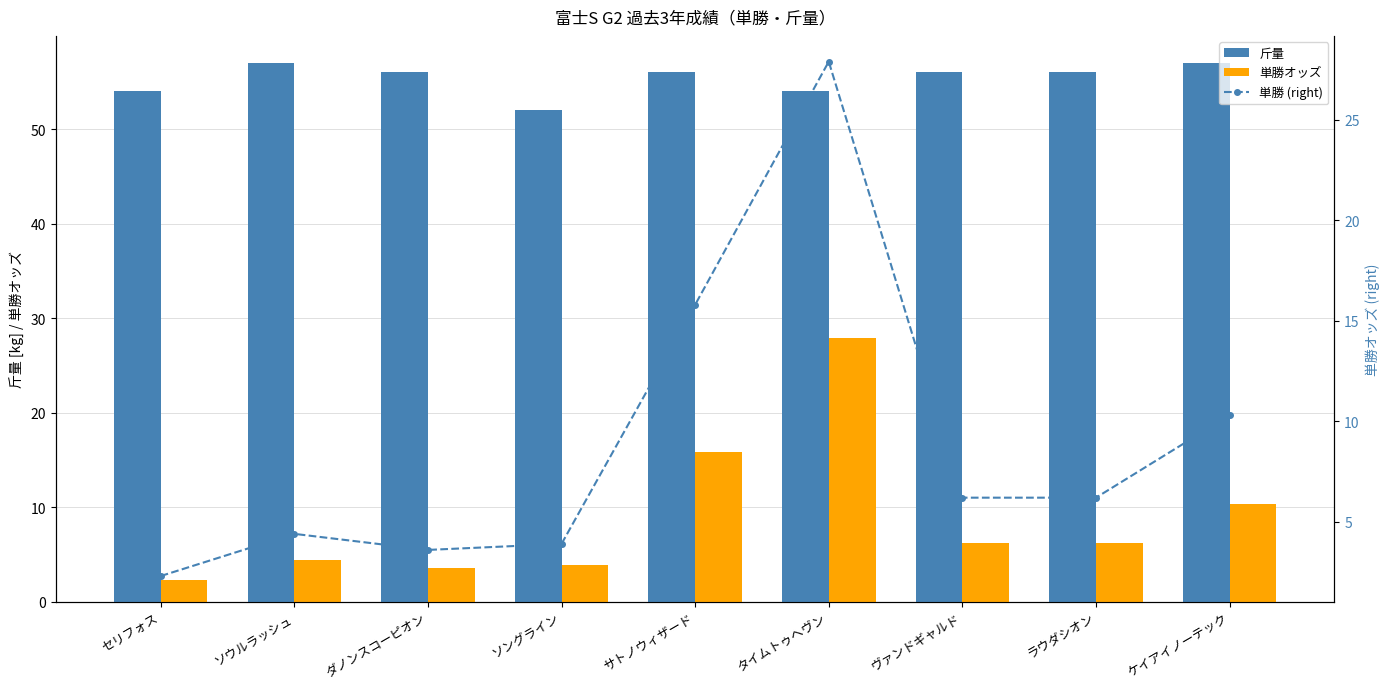

At which category is the sum across all series the highest?

タイムトゥヘヴン